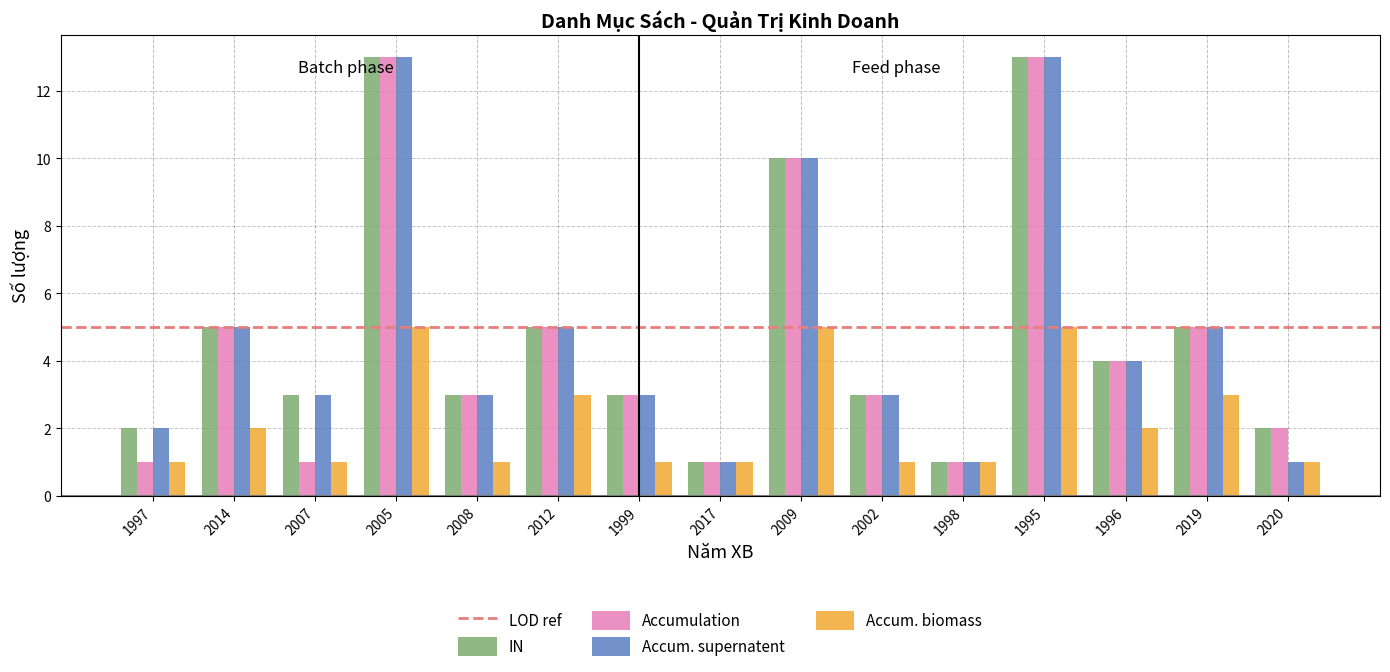

What is the difference between the maximum and second lowest values in the IN series?

12